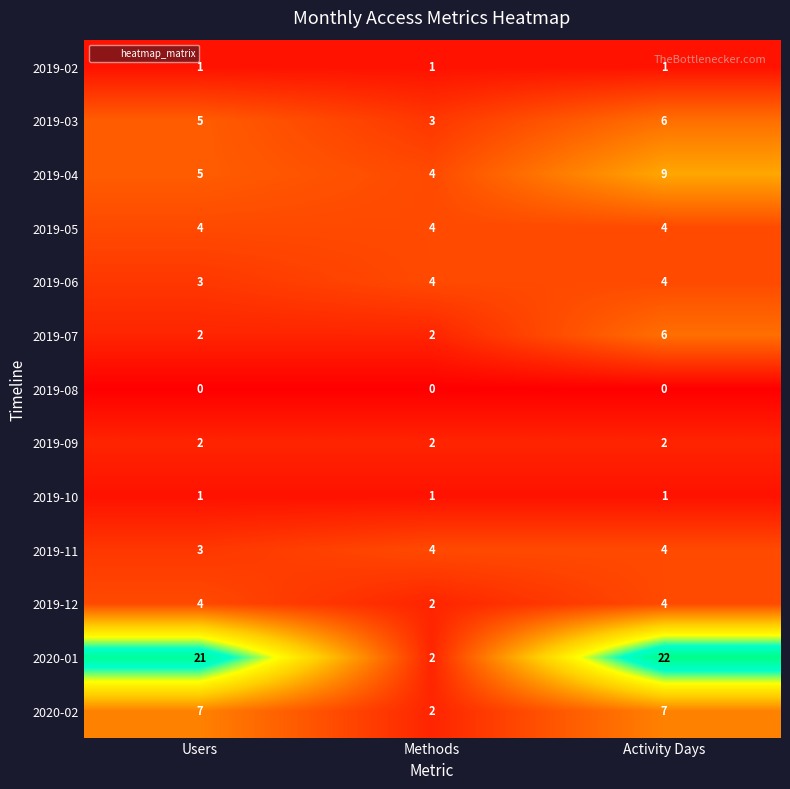

Which series has the largest total across all categories?

2020-01